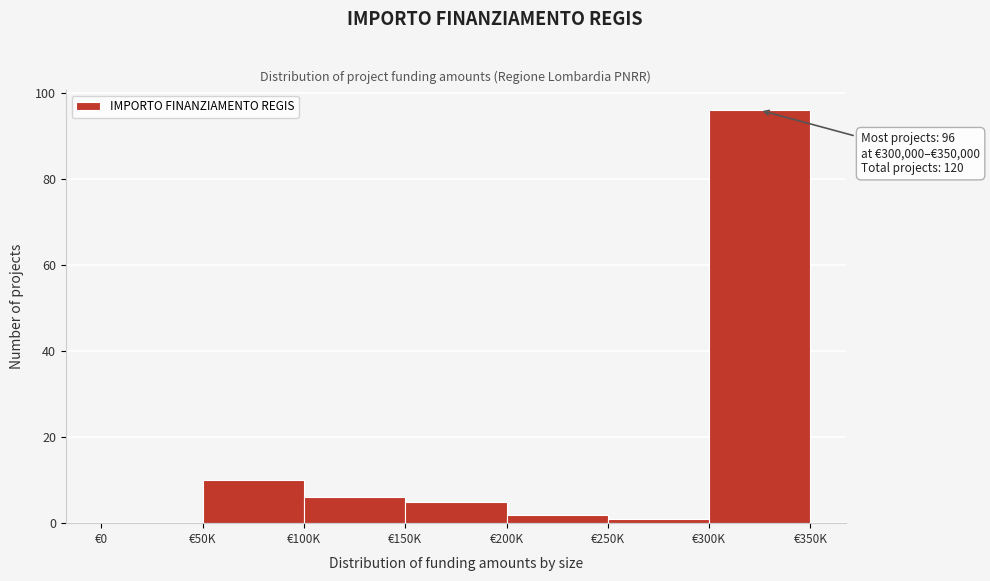

Reading right to left, what are all the values shown in this chart?

€300K=96	€250K=1	€200K=2	€150K=5	€100K=6	€50K=10	€0=0